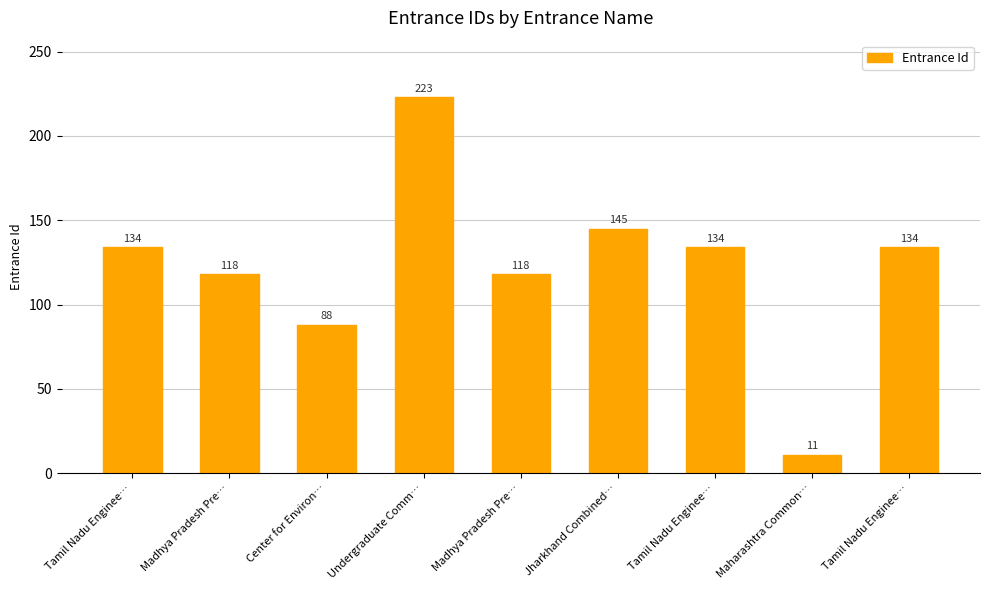

Reading left to right, transcribe all the data shown in this chart.

134	118	88	223	118	145	134	11	134